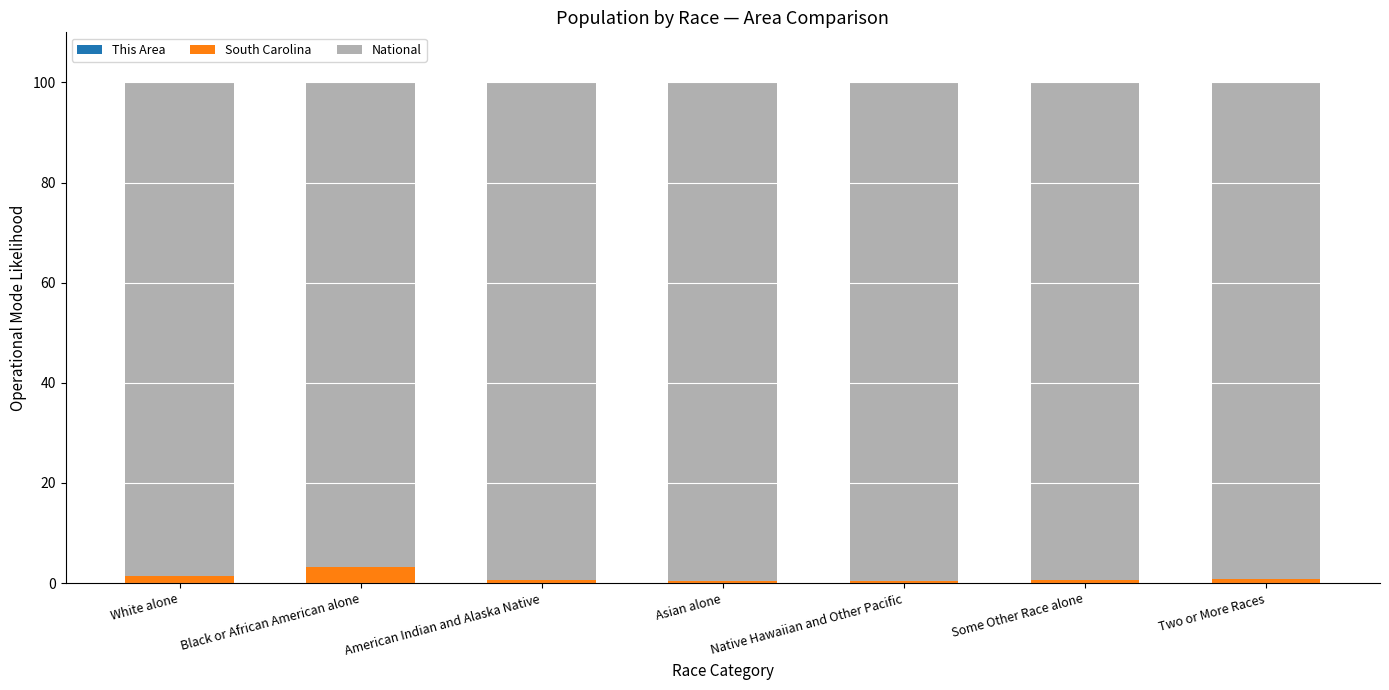

What is the difference between the maximum and minimum values in the South Carolina series?

2.8